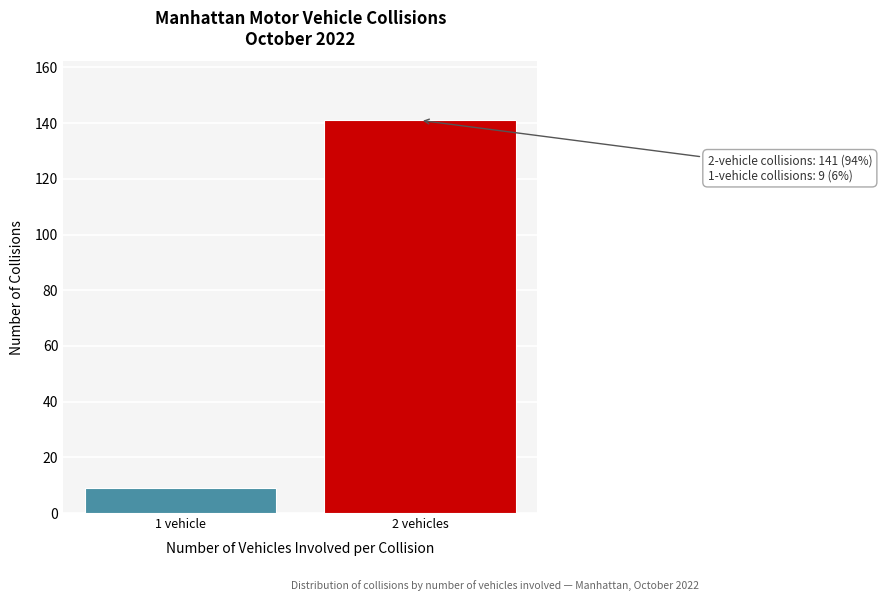

Reading left to right, list all the values displayed in this chart.

1 vehicle=9	2 vehicles=141